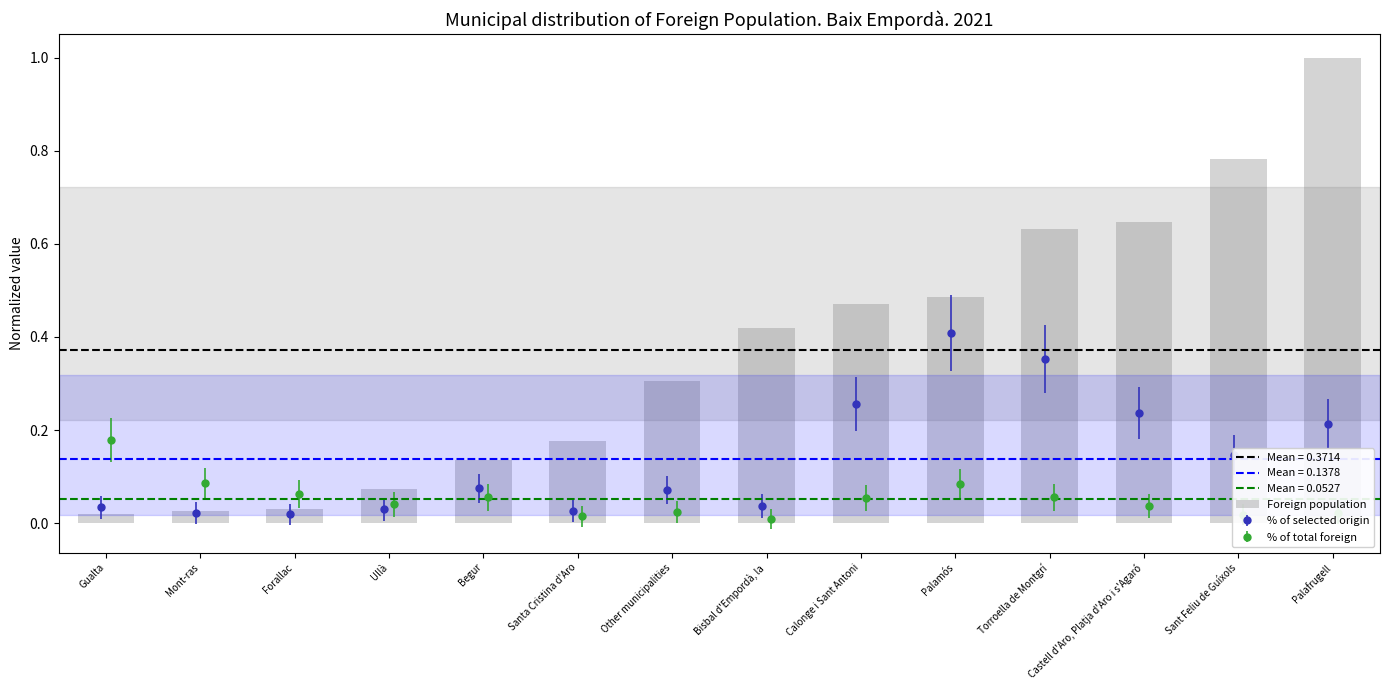

List the labels in order of value, largest first.

Palafrugell, Sant Feliu de Guíxols, Castell d'Aro, Platja d'Aro i s'Agaró, Torroella de Montgrí, Palamós, Calonge i Sant Antoni, Bisbal d'Empordà, la, Other municipalities, Santa Cristina d'Aro, Begur, Ullà, Forallac, Mont-ras, Gualta